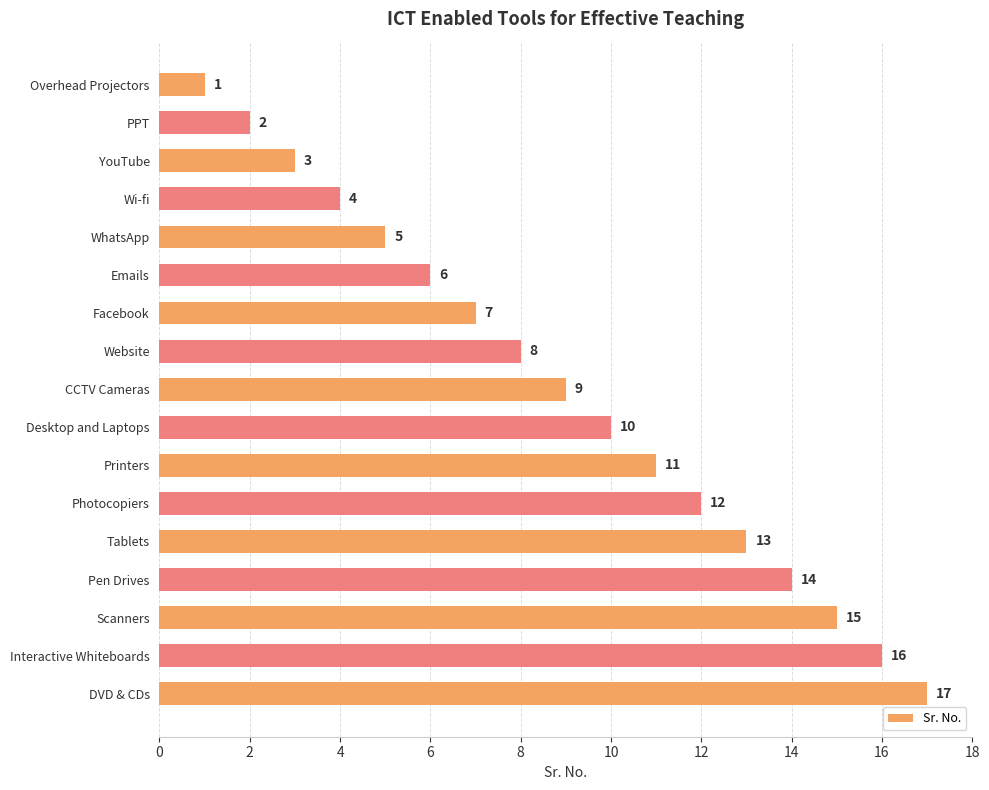

Rank the categories by value from lowest to highest.

Overhead Projectors, PPT, YouTube, Wi-fi, WhatsApp, Emails, Facebook, Website, CCTV Cameras, Desktop and Laptops, Printers, Photocopiers, Tablets, Pen Drives, Scanners, Interactive Whiteboards, DVD & CDs